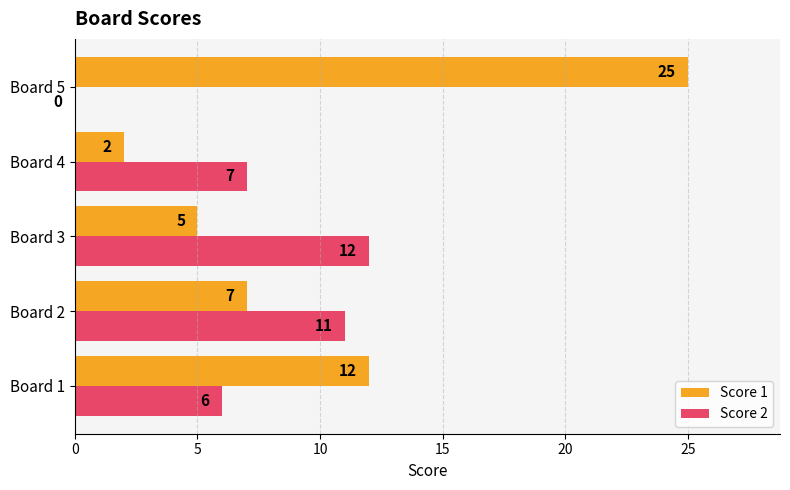

At which category is the sum across all series the highest?

Board 5